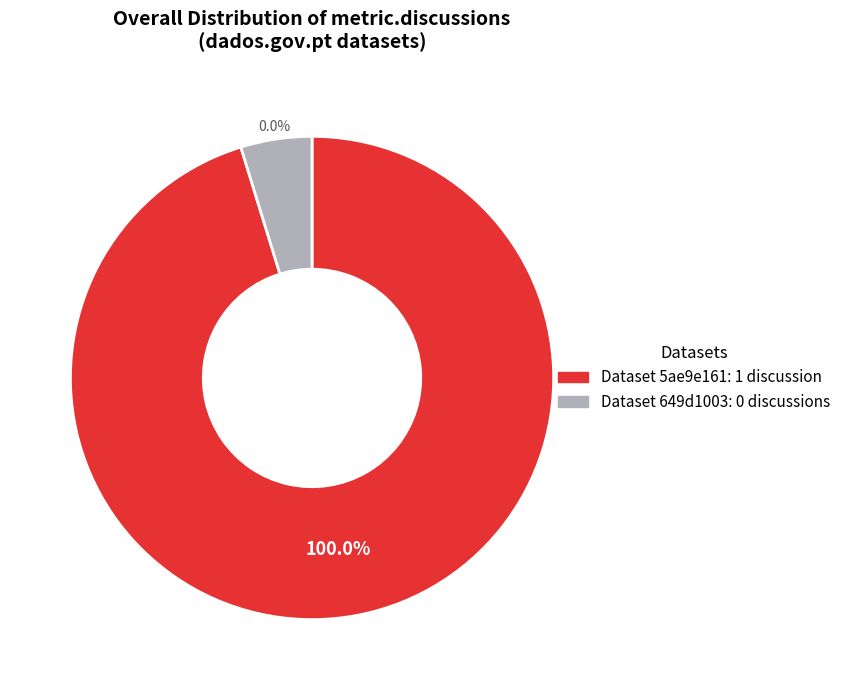

To the nearest percent, what percentage of the pie is 5ae9e161c8d8c9146a44cd16?

100%